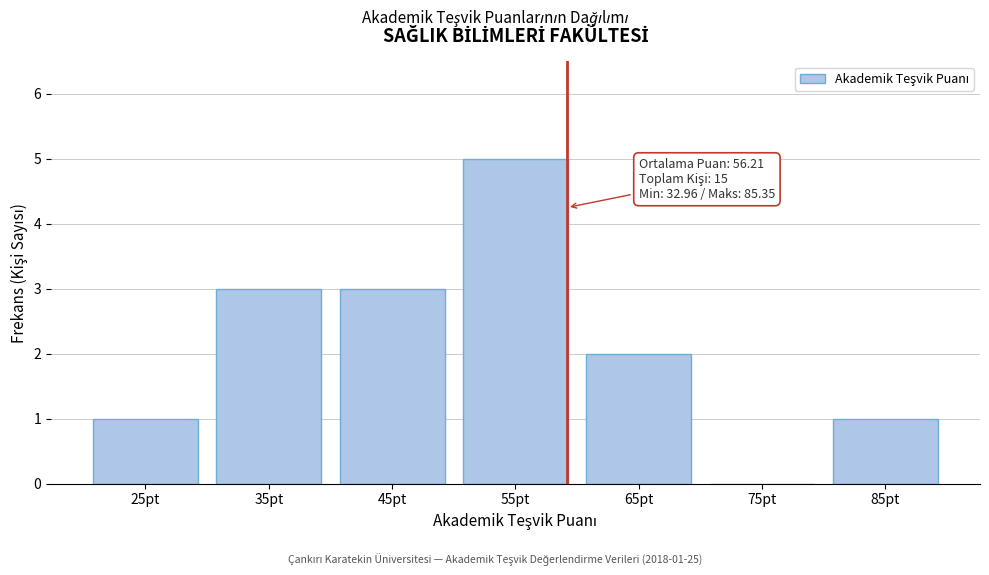

What is the maximum value shown in the chart?

5